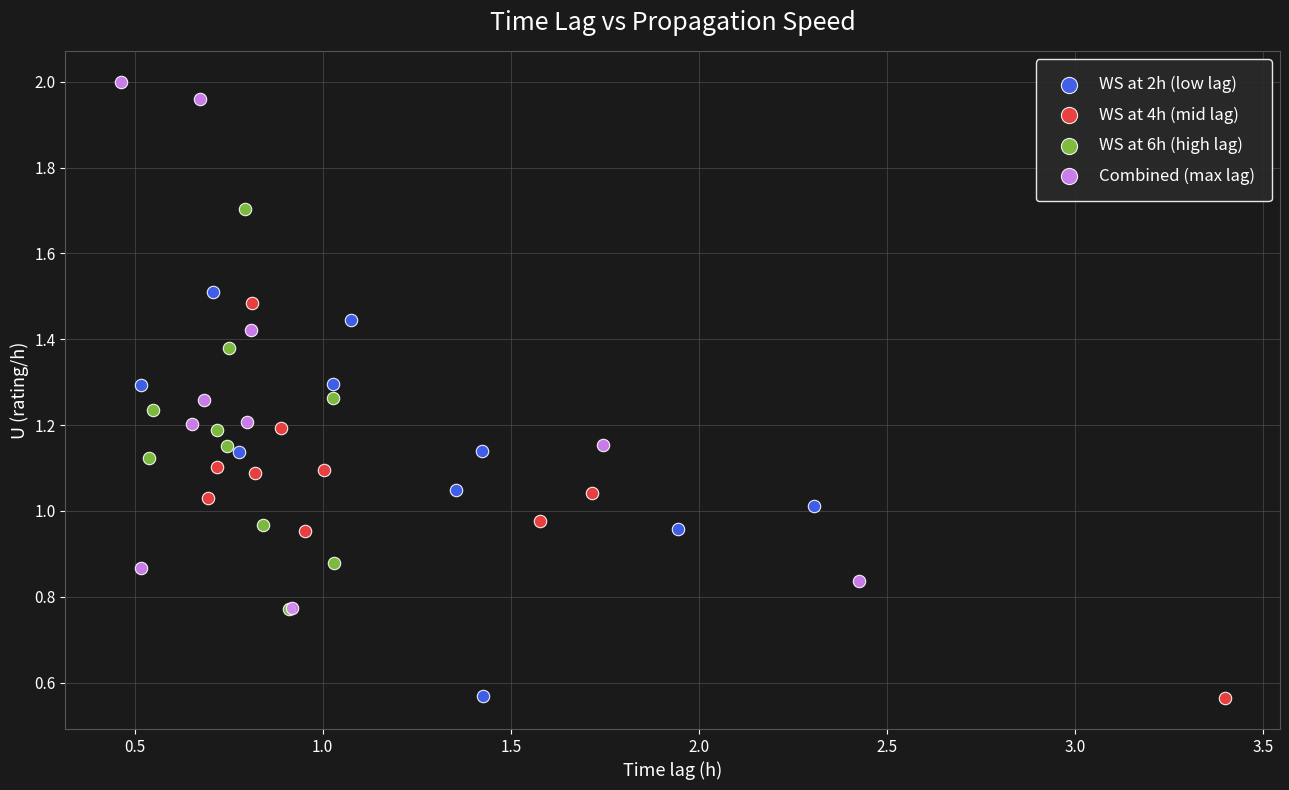

Which series has the widest spread of Y values?

Combined (max lag)